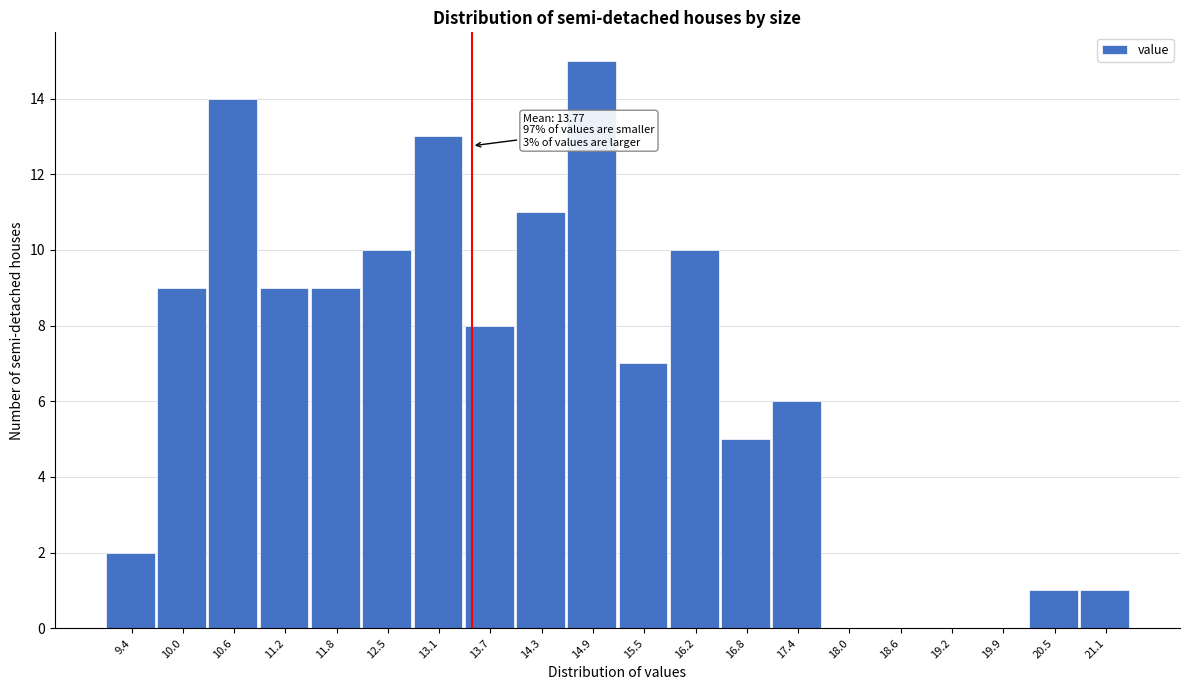

Reading right to left, what are all the values shown in this chart?

21.1=1	20.5=1	19.9=0	19.2=0	18.6=0	18.0=0	17.4=6	16.8=5	16.2=10	15.5=7	14.9=15	14.3=11	13.7=8	13.1=13	12.5=10	11.8=9	11.2=9	10.6=14	10.0=9	9.4=2